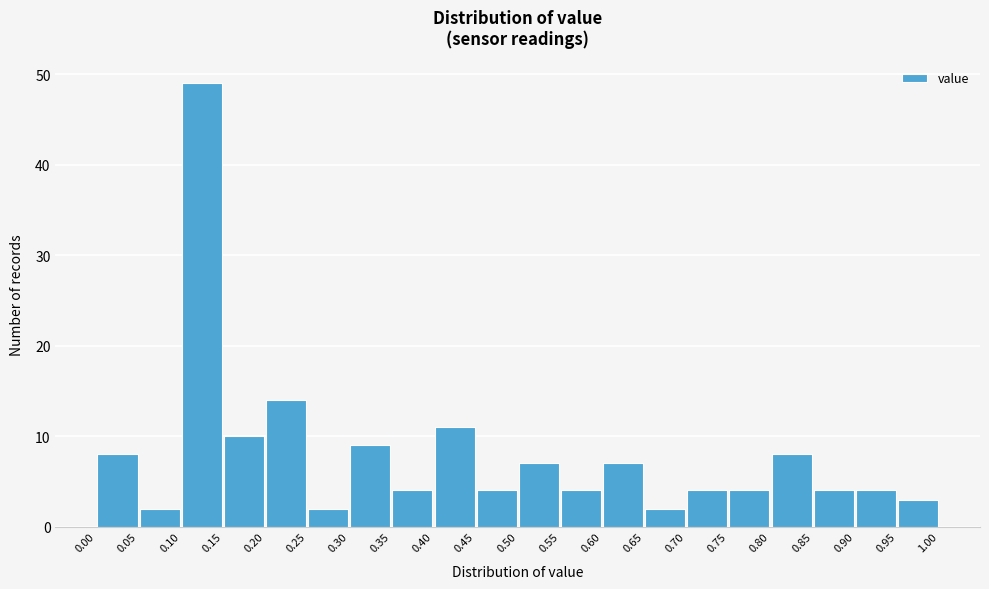

Over which range of the x-axis is the bar tallest?

0.10 to 0.15